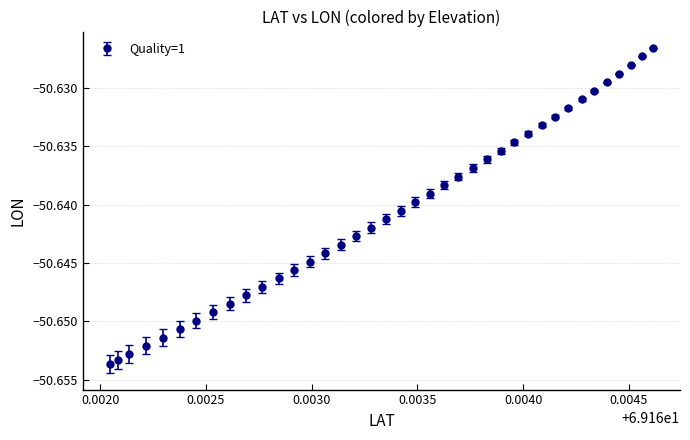

What is the sum of all values?

-1975.0